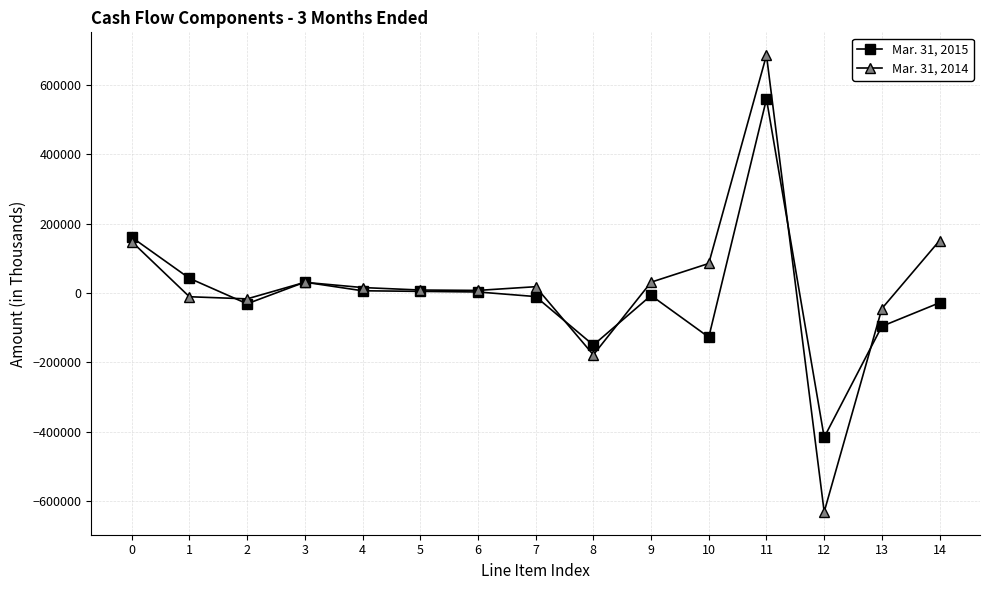

Count the number of data series in this chart.

2